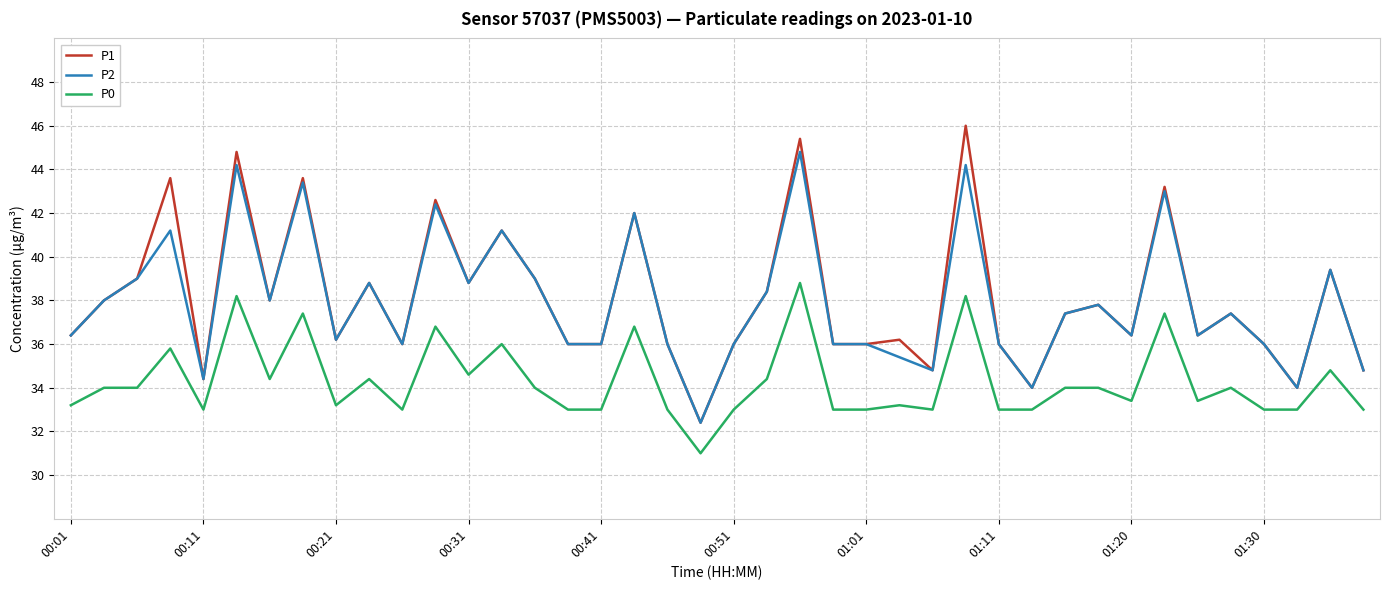

What is the minimum value for P2?

32.4